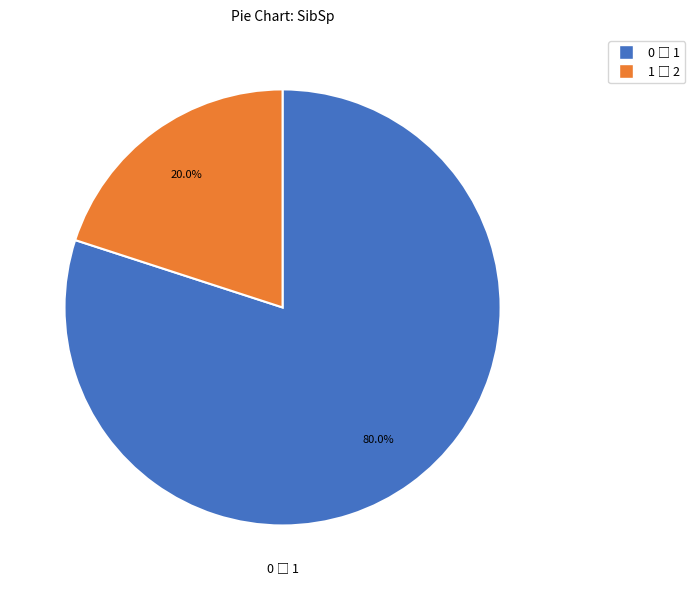

Is there a majority slice in this chart?

Yes